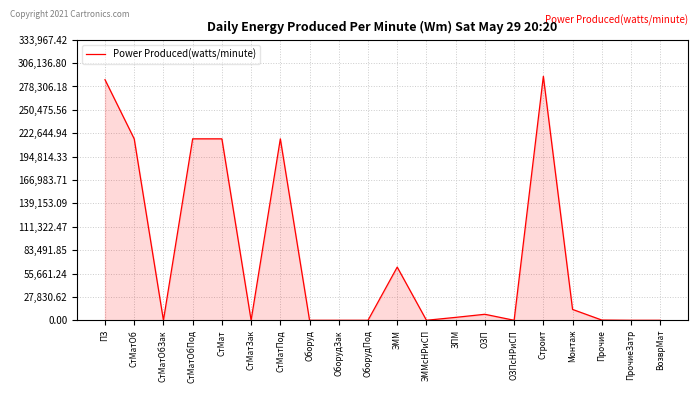

What is the difference between the values at ПЗ and СтМатОбПод?

70441.4